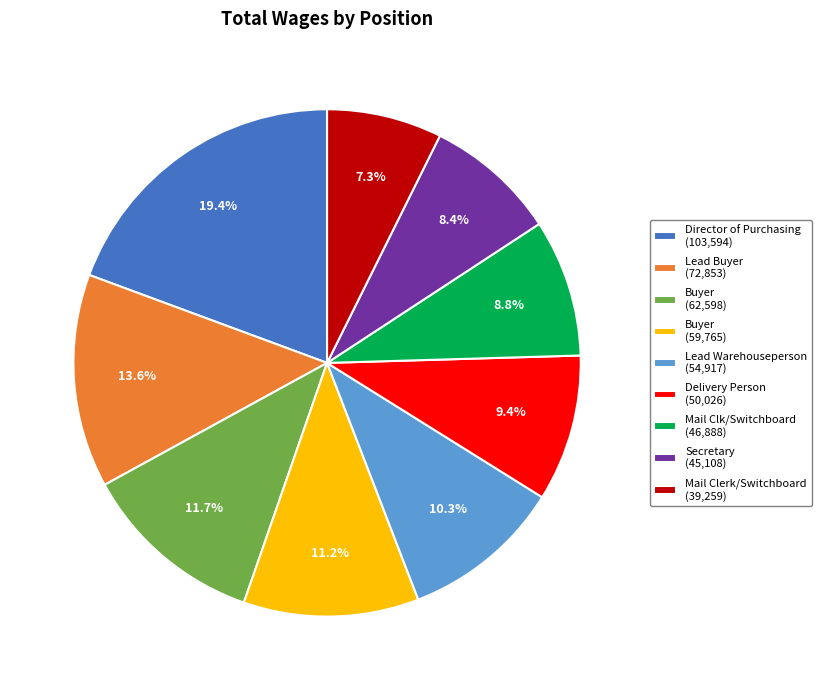

What is the ratio of the value at Mail Clerk/Switchboard (39,259) to the value at Lead Warehouseperson (54,917)?

0.7